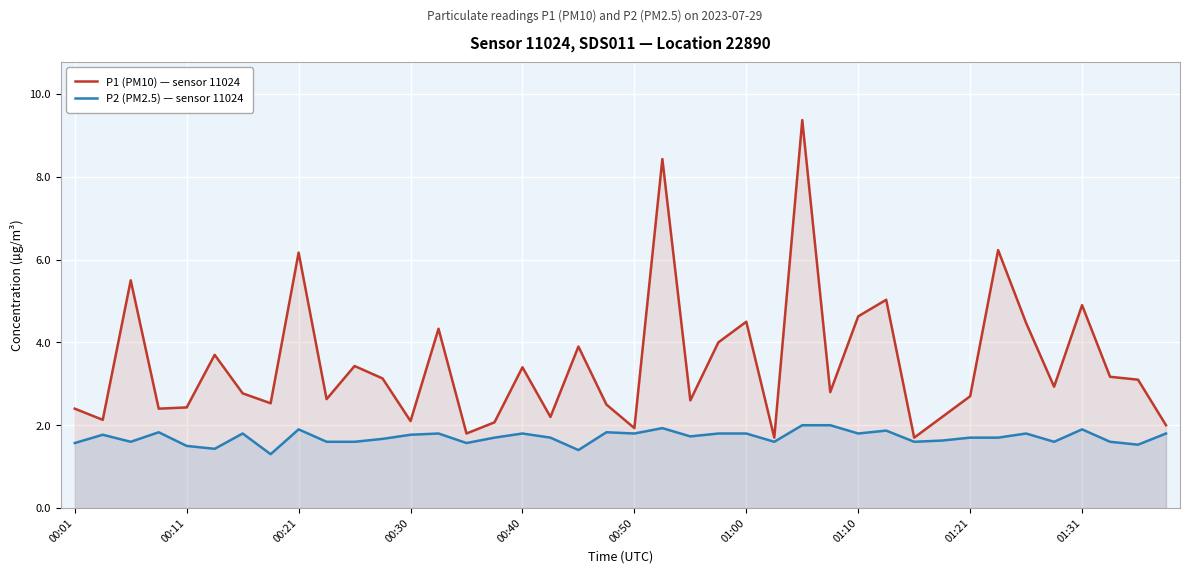

How many interior local valleys does the P2 (PM2.5) — sensor 11024 series have?

12